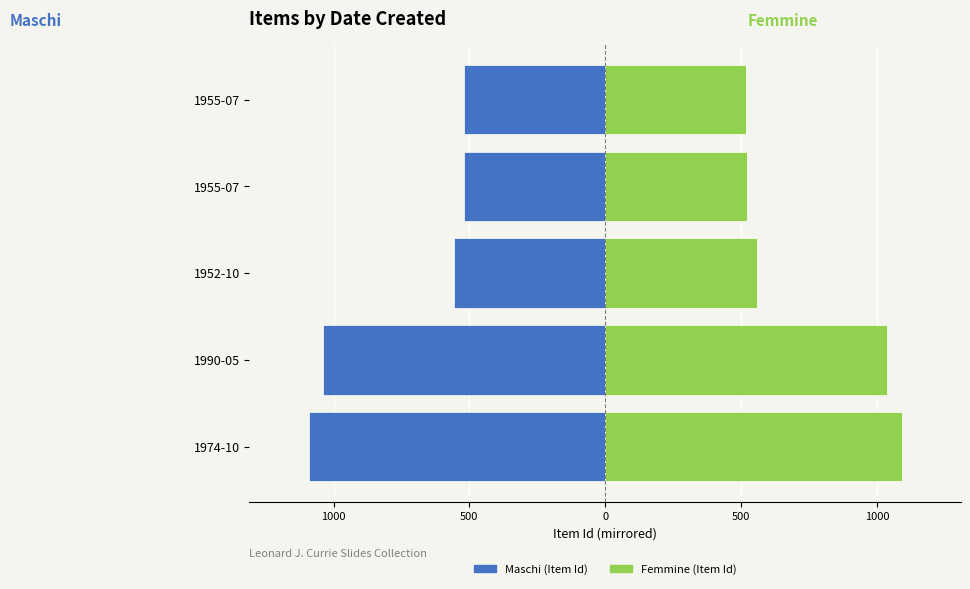

Which series has the largest total across all categories?

Femmine (Item Id)